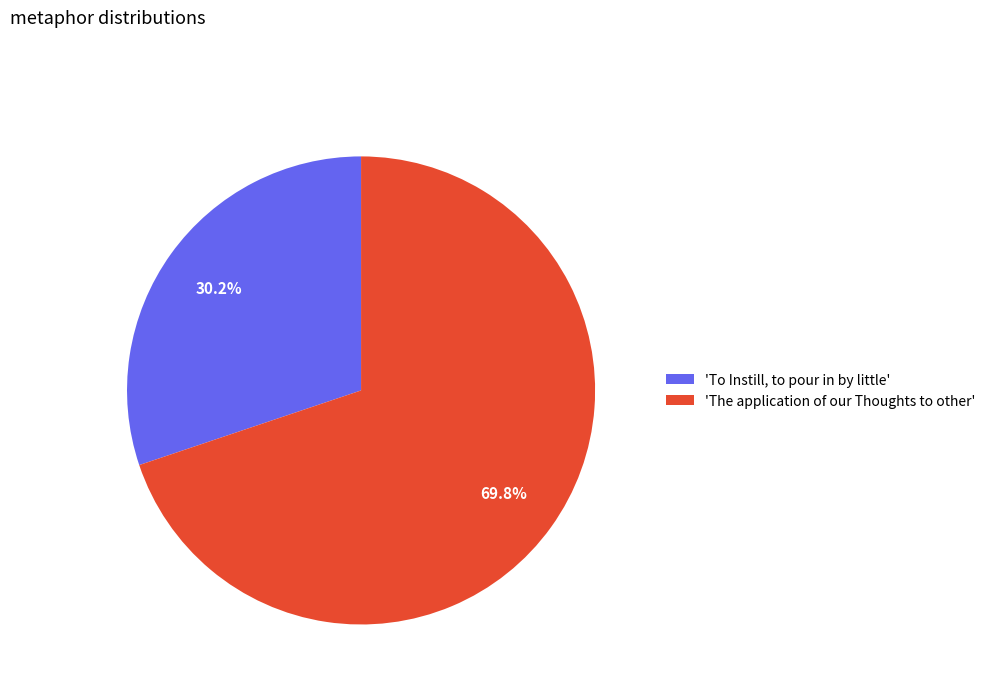

Rank the categories by value from lowest to highest.

'To Instill, to pour in by little', 'The application of our Thoughts to other'